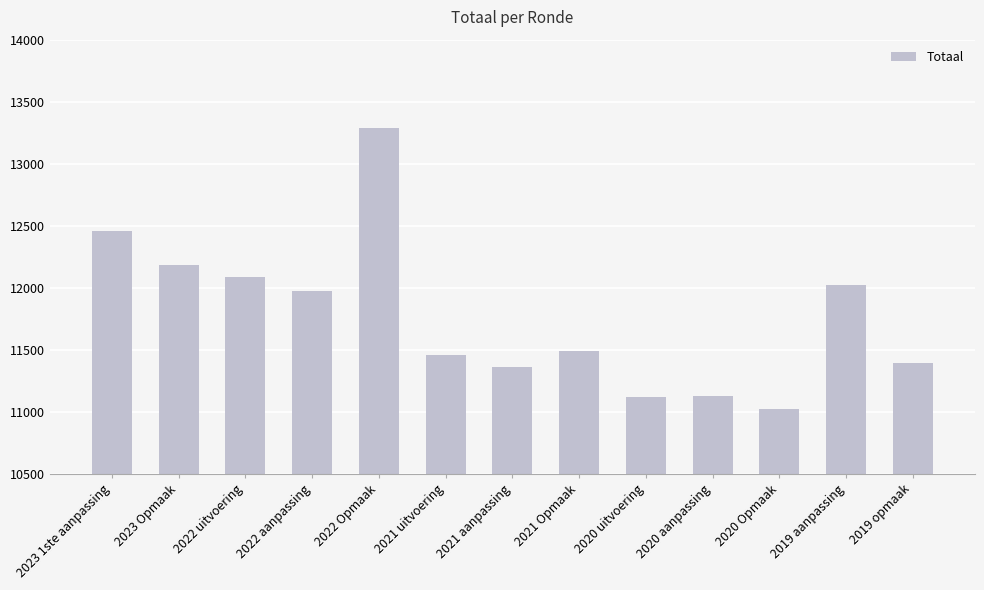

Are the bars grouped side by side (vs. stacked)?

No